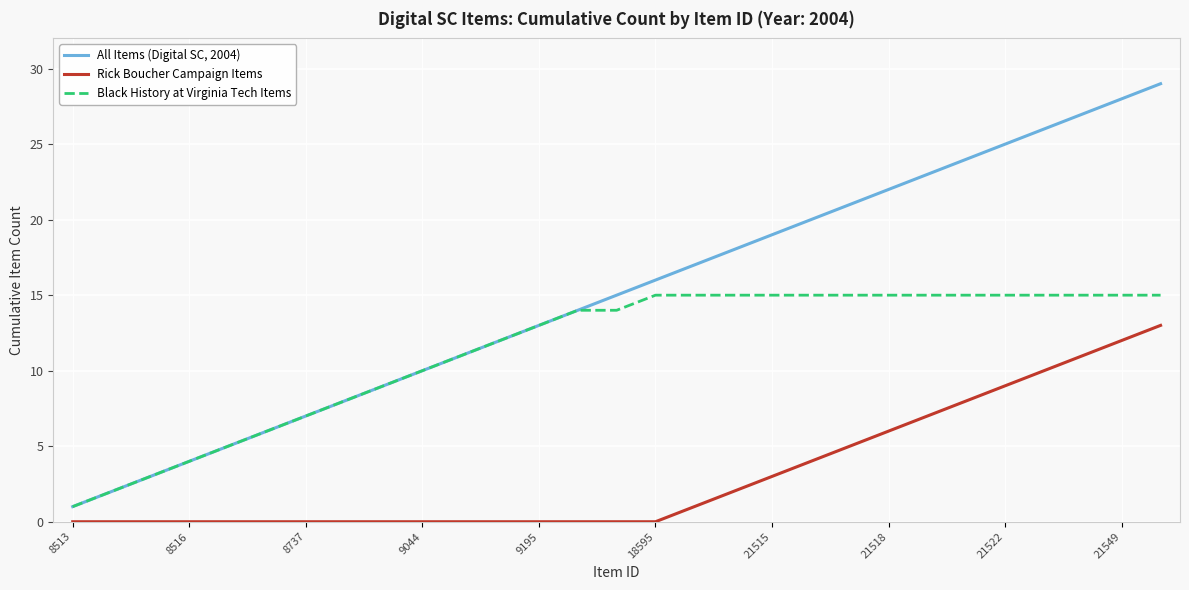

Which series has the widest spread of values?

All Items (Digital SC, 2004)